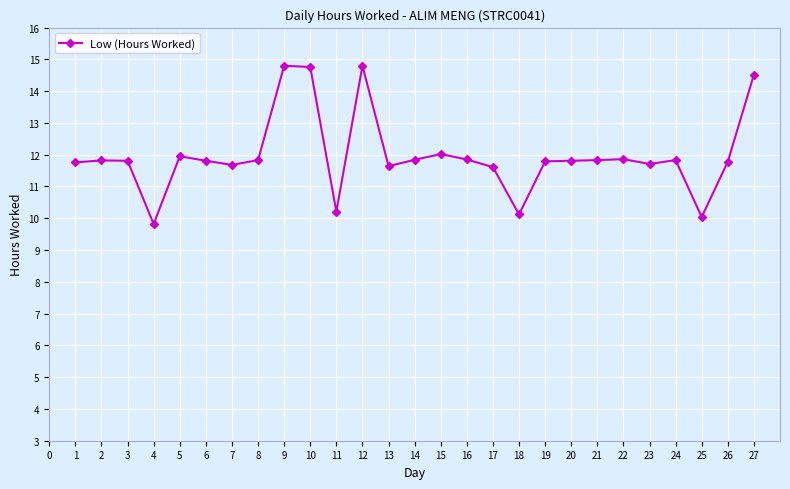

Which label corresponds to the smallest value in the chart?

4